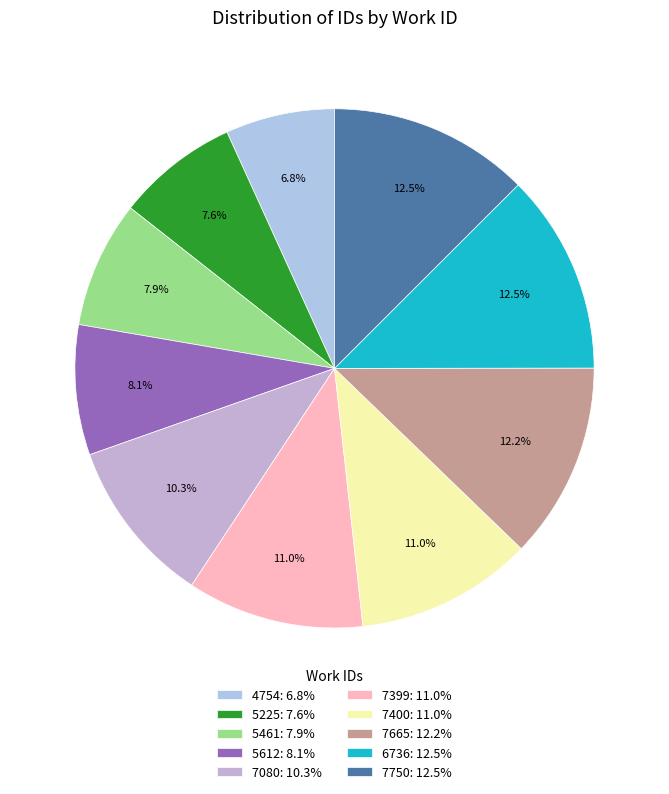

What is the ratio of the value at 7399 to the value at 6736?

0.9